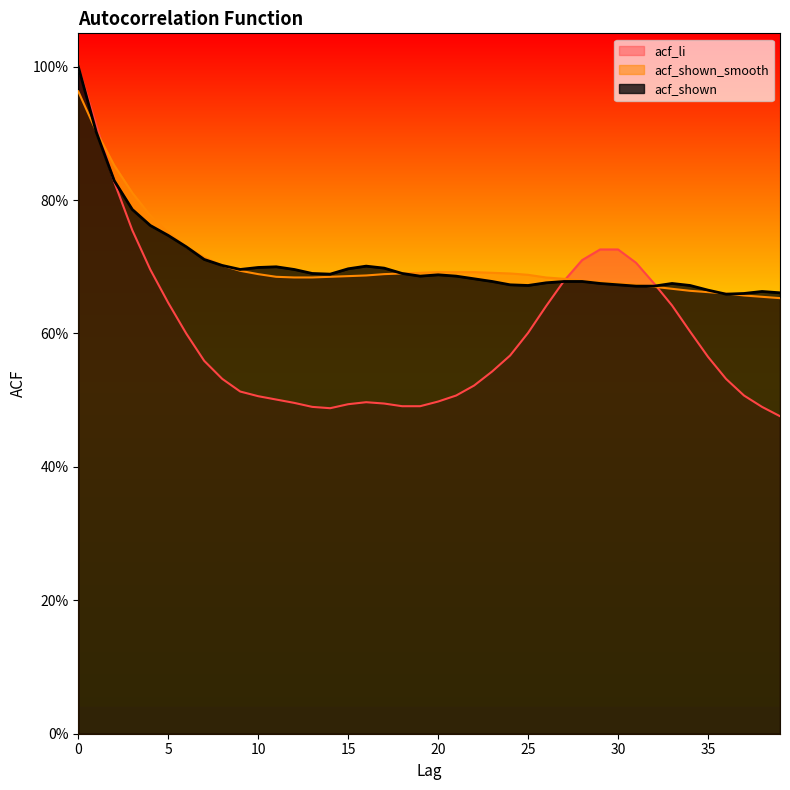

What is the approximate value of acf_shown at 2?

0.8